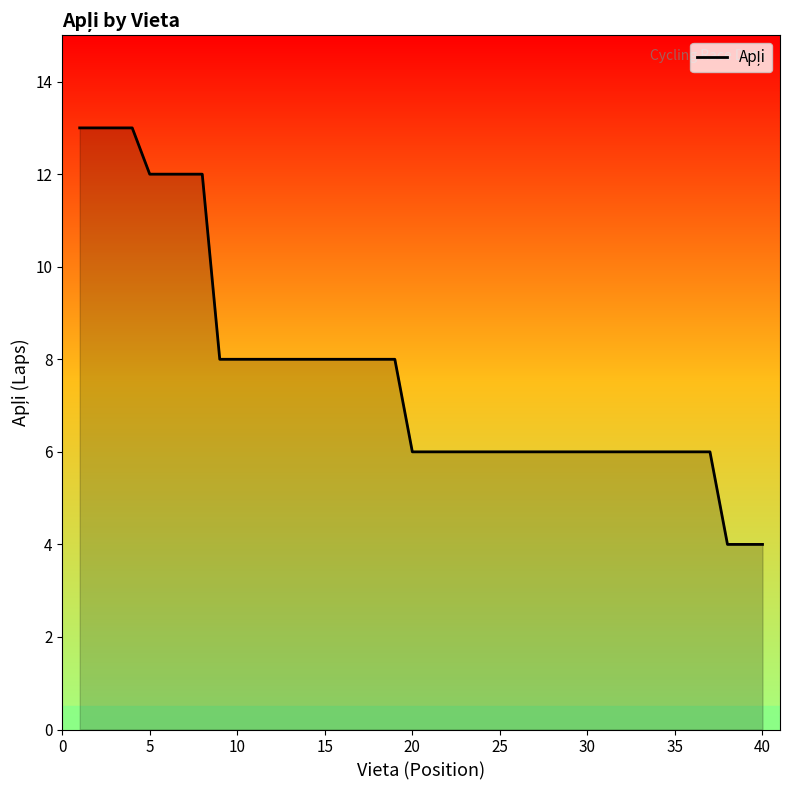

What is the difference between the maximum and minimum values?

9